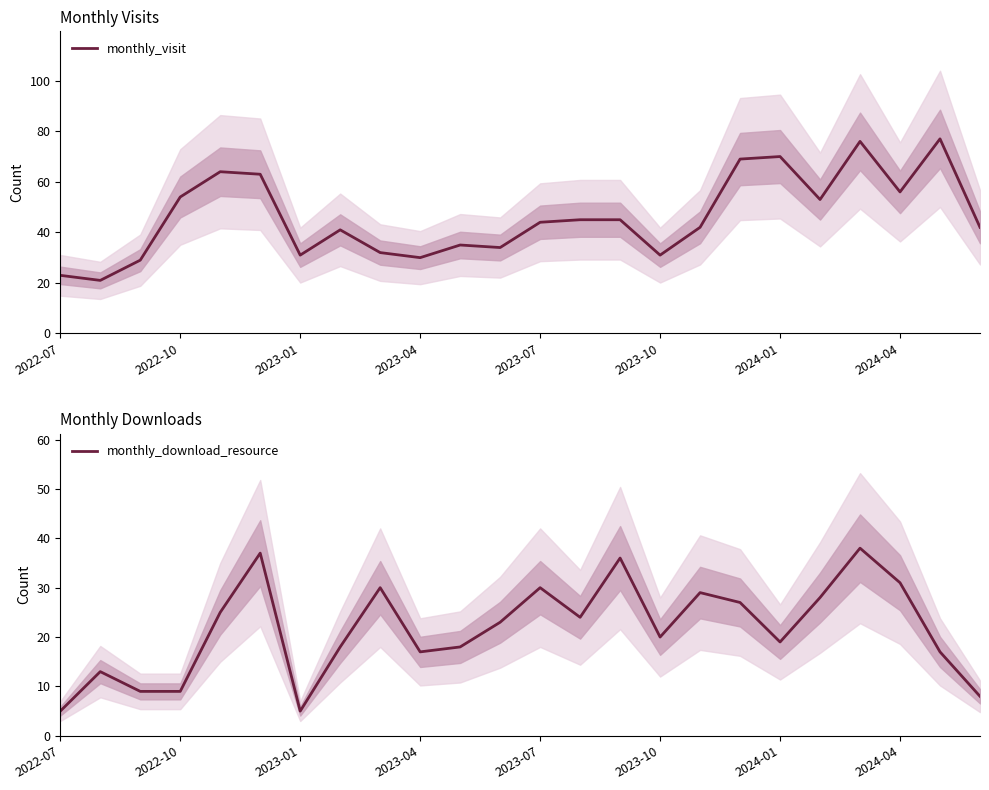

The monthly_download_resource series shows 38 at 20. True or false?

True